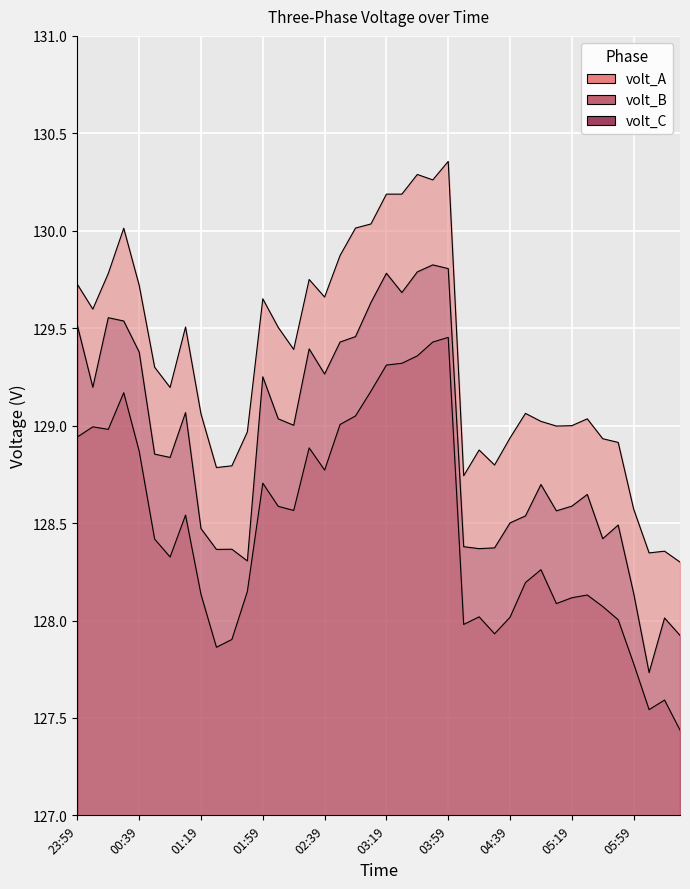

The value of volt_B at 02:09 is 88.5. True or false?

False